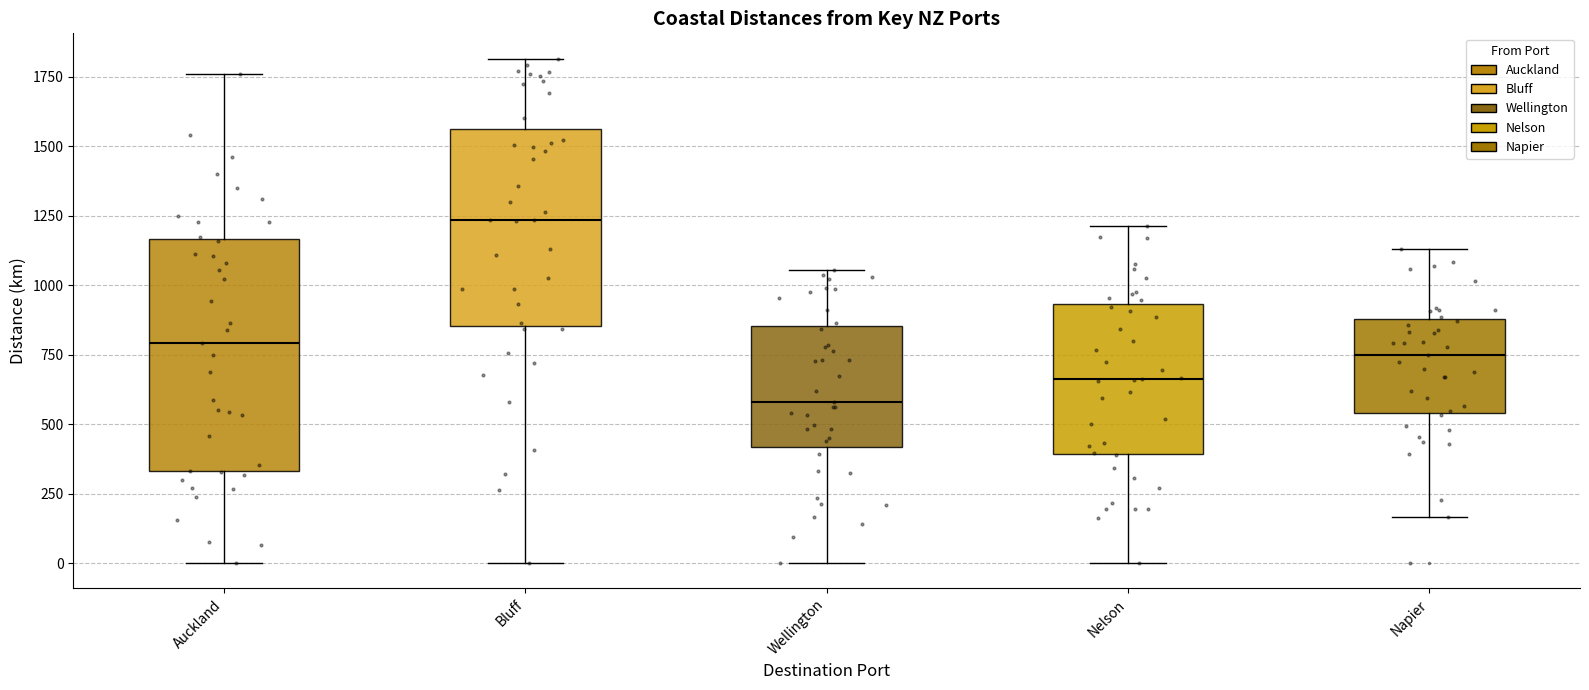

Where is the upper edge of the box for Bluff on the y-axis? The values are not printed on the chart, so give them approximately, as read against the axis.

1550